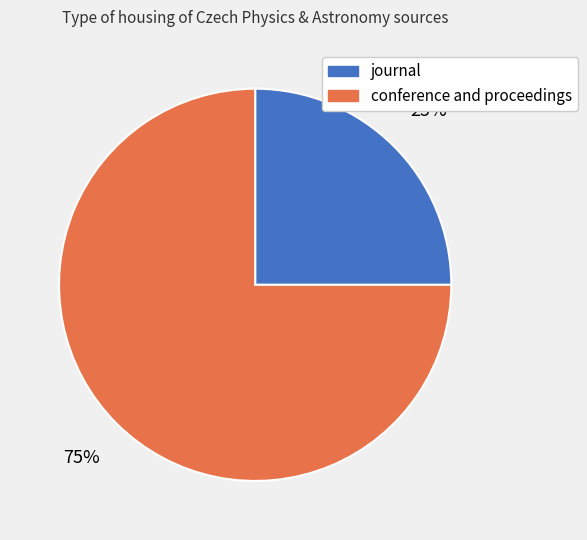

Rank the categories by value from highest to lowest.

conference and proceedings, journal